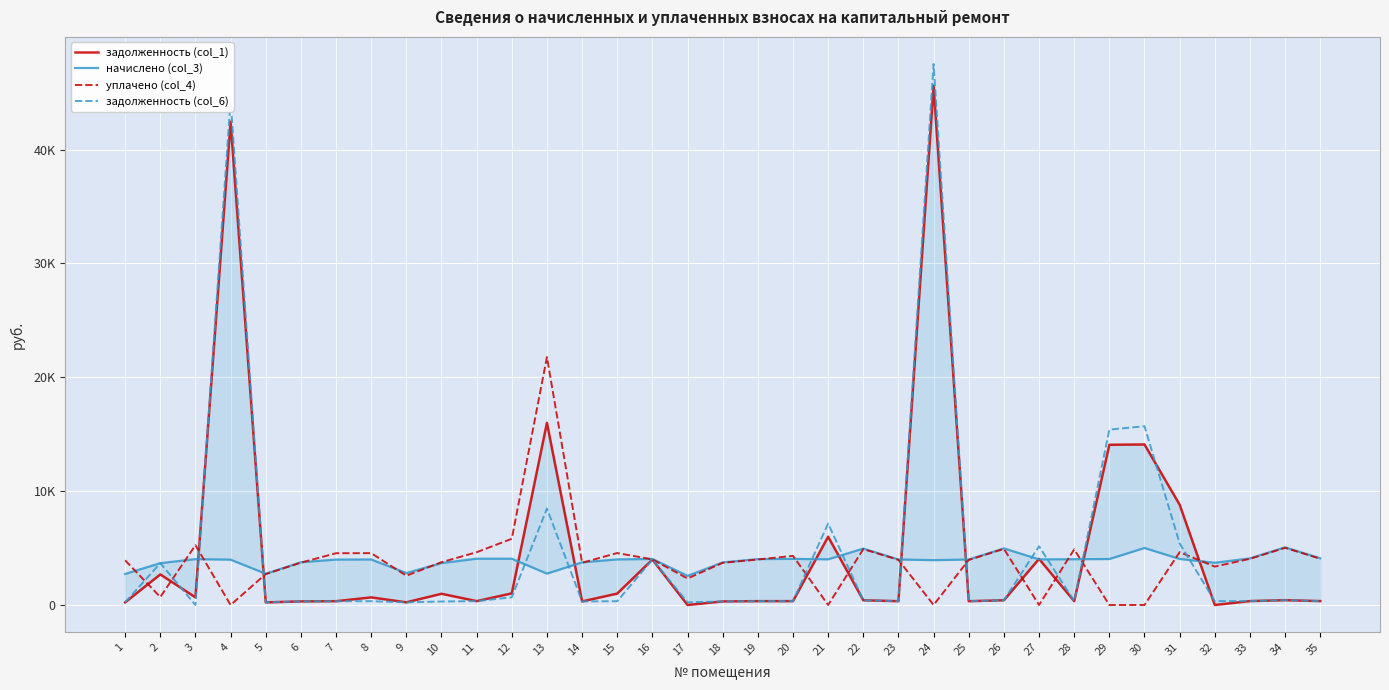

What is the difference between the maximum and minimum values in the начислено (col_3) series?

2507.0